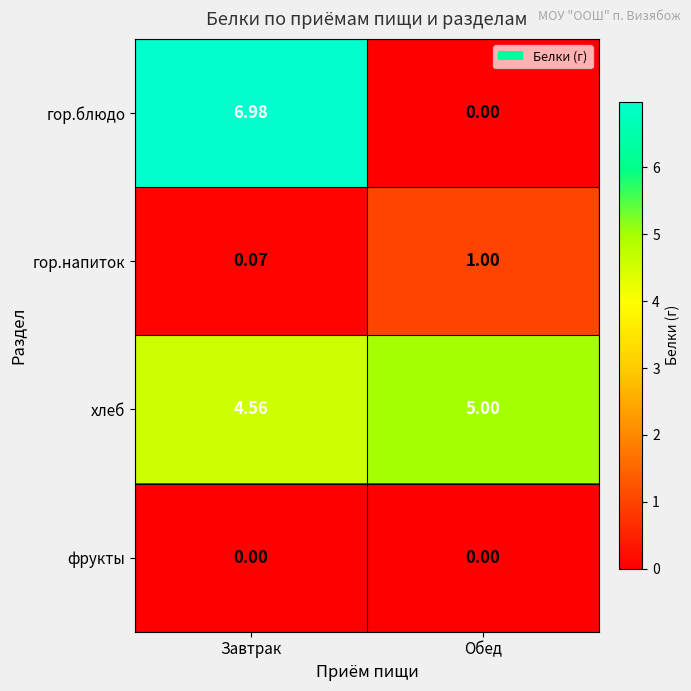

Which label corresponds to the largest value in the chart?

Завтрак